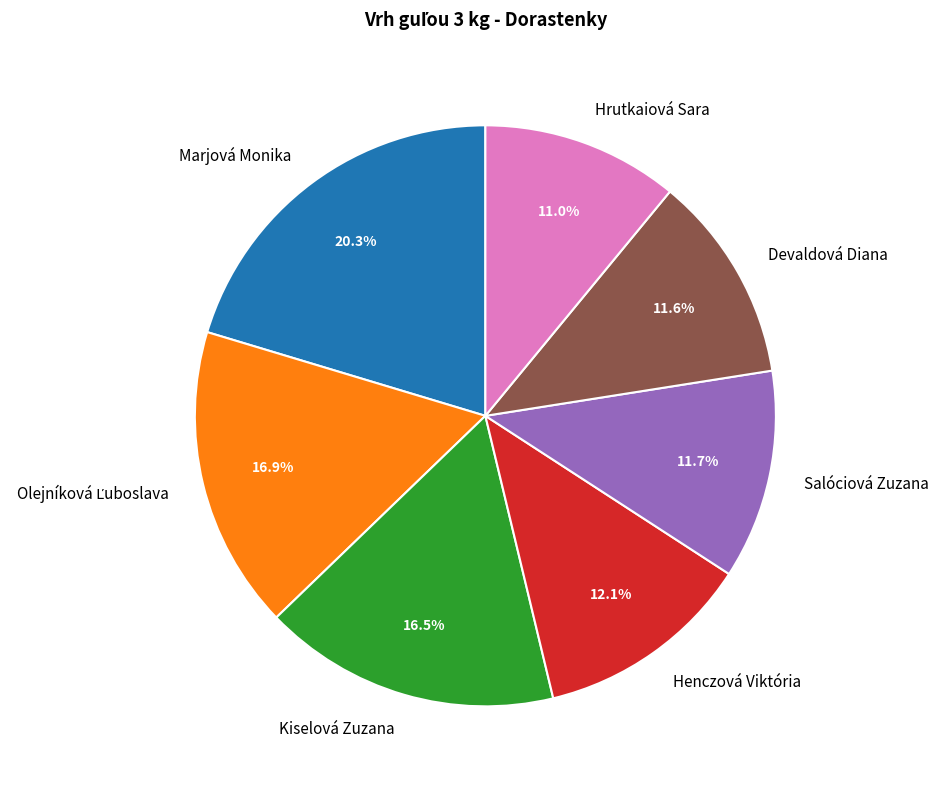

True or false: Marjová Monika accounts for 34% of the total.

False